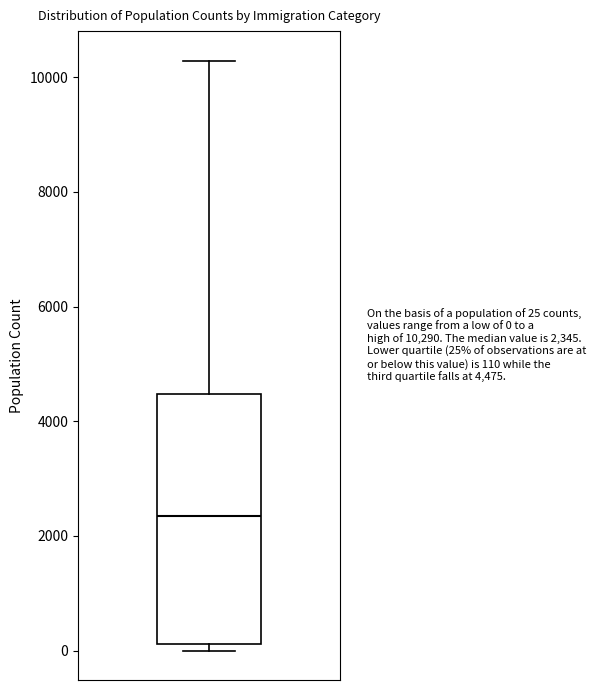

Where does the median line of the box sit on the y-axis? The values are not printed on the chart, so give them approximately, as read against the axis.

2400